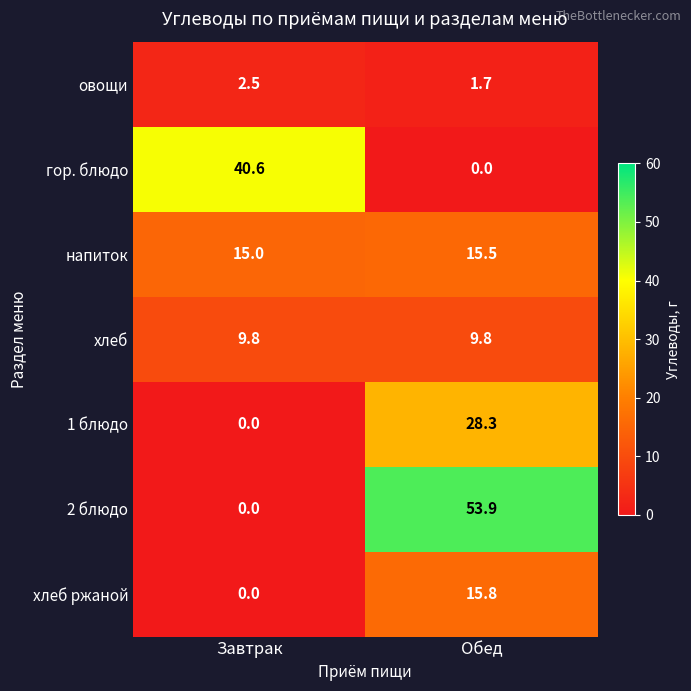

Reading right to left, what are all the values shown in this chart?

овощи: 1.7	2.5
гор. блюдо: 0.0	40.6
напиток: 15.5	15.0
хлеб: 9.8	9.8
1 блюдо: 28.3	0.0
2 блюдо: 53.9	0.0
хлеб ржаной: 15.8	0.0